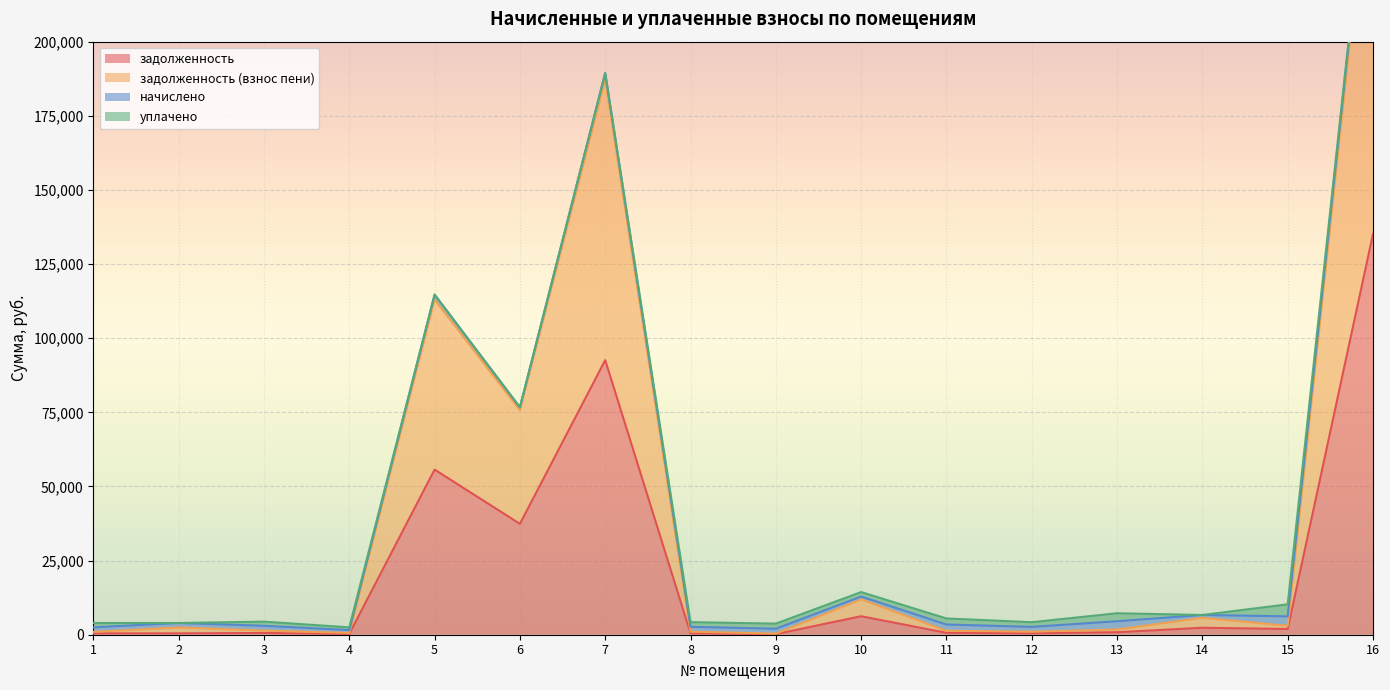

In задолженность (взнос пени), how many points are lower than both neighbors (excluding endpoints)?

5